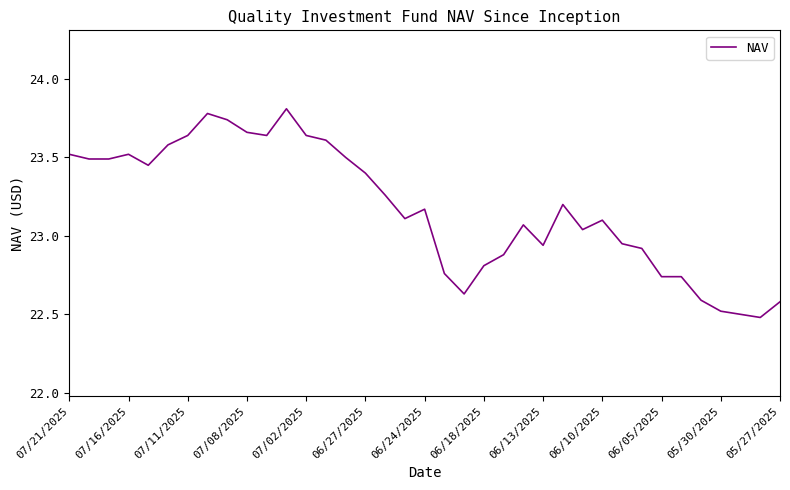

How many values are below 23?

14